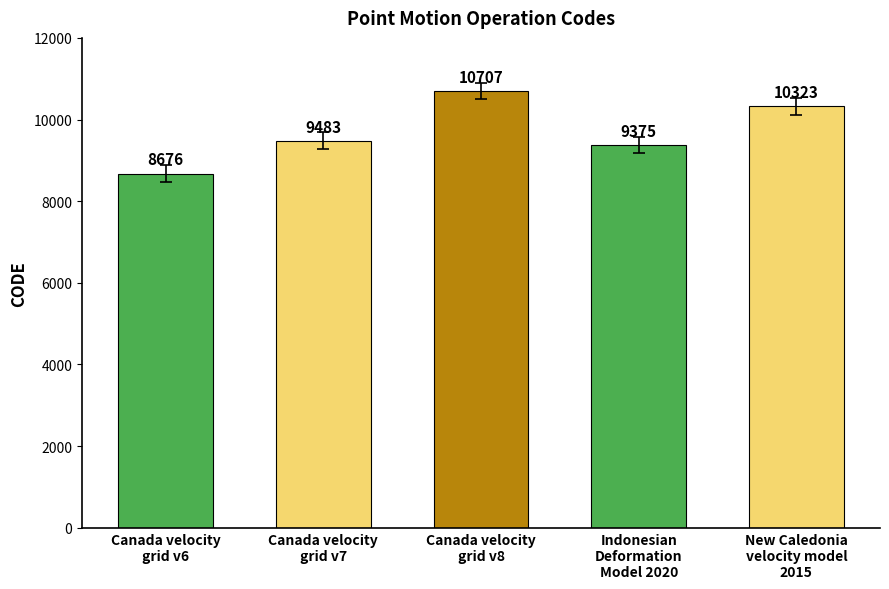

Count the number of categories in the chart.

5